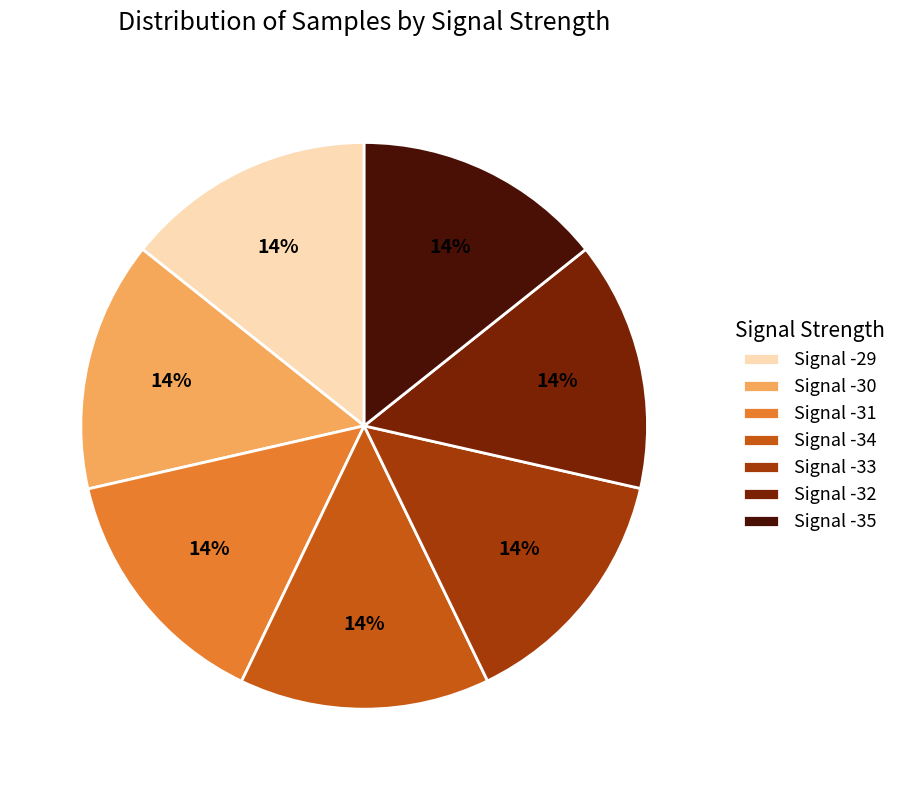

Do Signal -35 and Signal -30 together represent more than half of the pie?

No